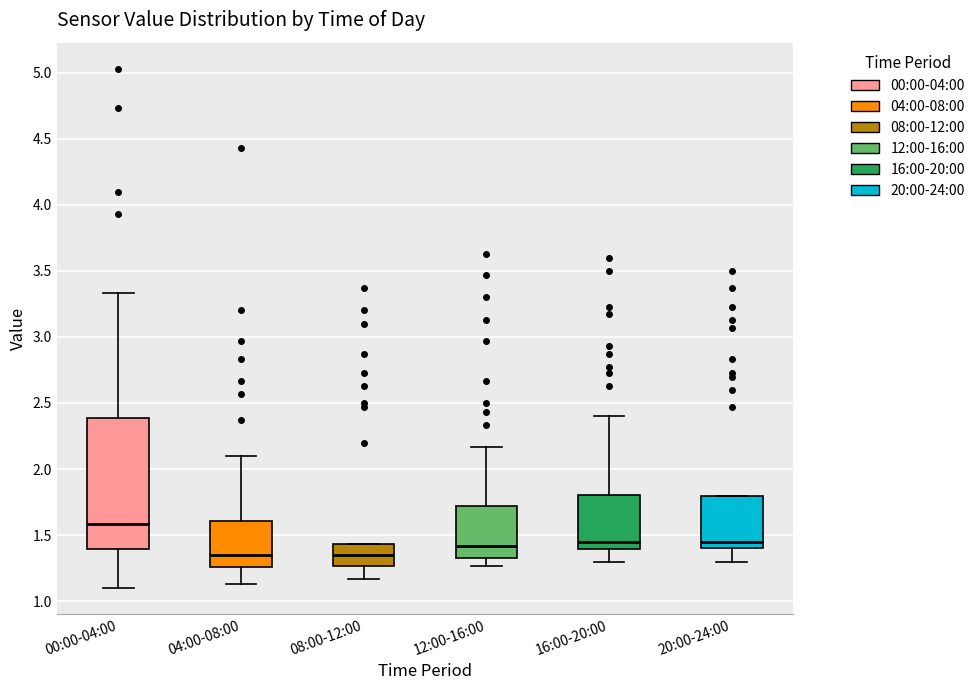

Reading left to right, transcribe this box plot: for each box, give where its median line is, the range the box spans, and where its two whiskers end, as read against the y-axis. The values are not printed on the chart, so give them approximately, as read against the axis.

00:00-04:00: median 1.60, box 1.40 to 2.40, whiskers 1.10 to 3.35
04:00-08:00: median 1.35, box 1.25 to 1.60, whiskers 1.15 to 2.10
08:00-12:00: median 1.35, box 1.25 to 1.45, whiskers 1.15 to 1.45
12:00-16:00: median 1.40, box 1.35 to 1.70, whiskers 1.25 to 2.15
16:00-20:00: median 1.45, box 1.40 to 1.80, whiskers 1.30 to 2.40
20:00-24:00: median 1.45, box 1.40 to 1.80, whiskers 1.30 to 1.80